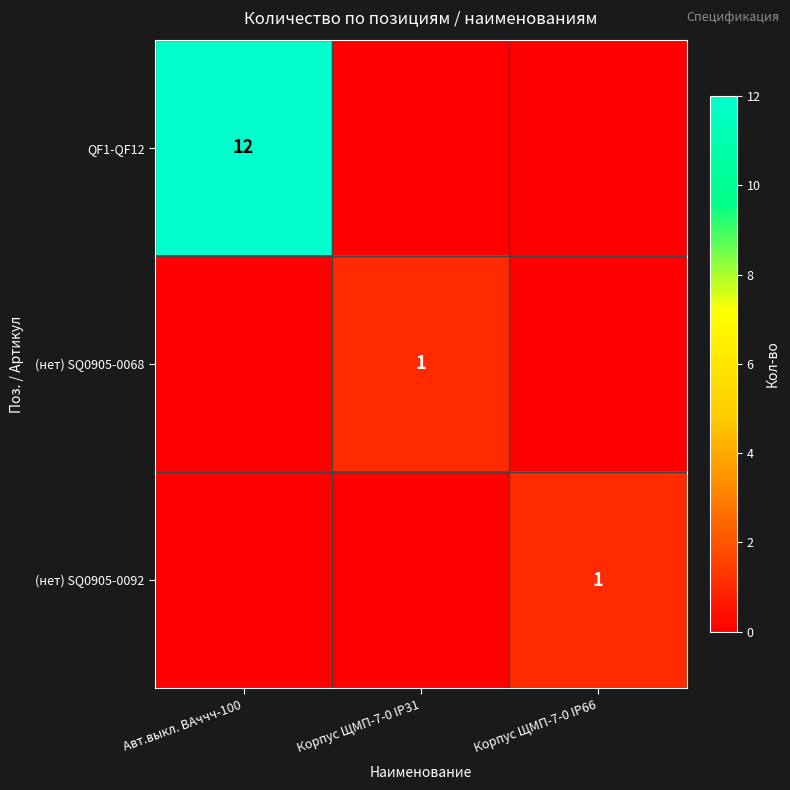

The (нет) SQ0905-0068 series shows 1 at Корпус ЩМП-7-0 IP31. True or false?

True